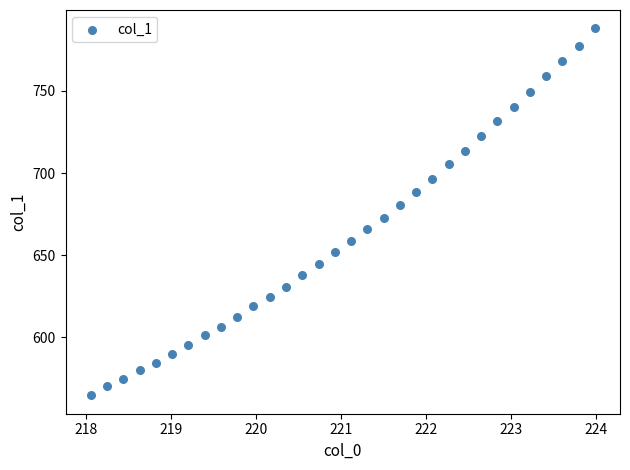

What is the range of Y values (max minus min)?

223.2